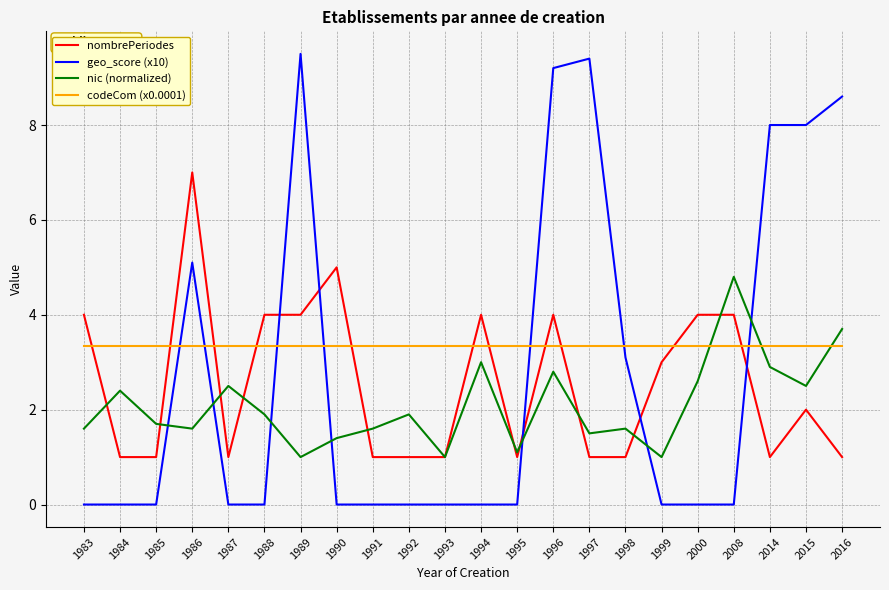

What is the total value across all series at 2015?

15.8